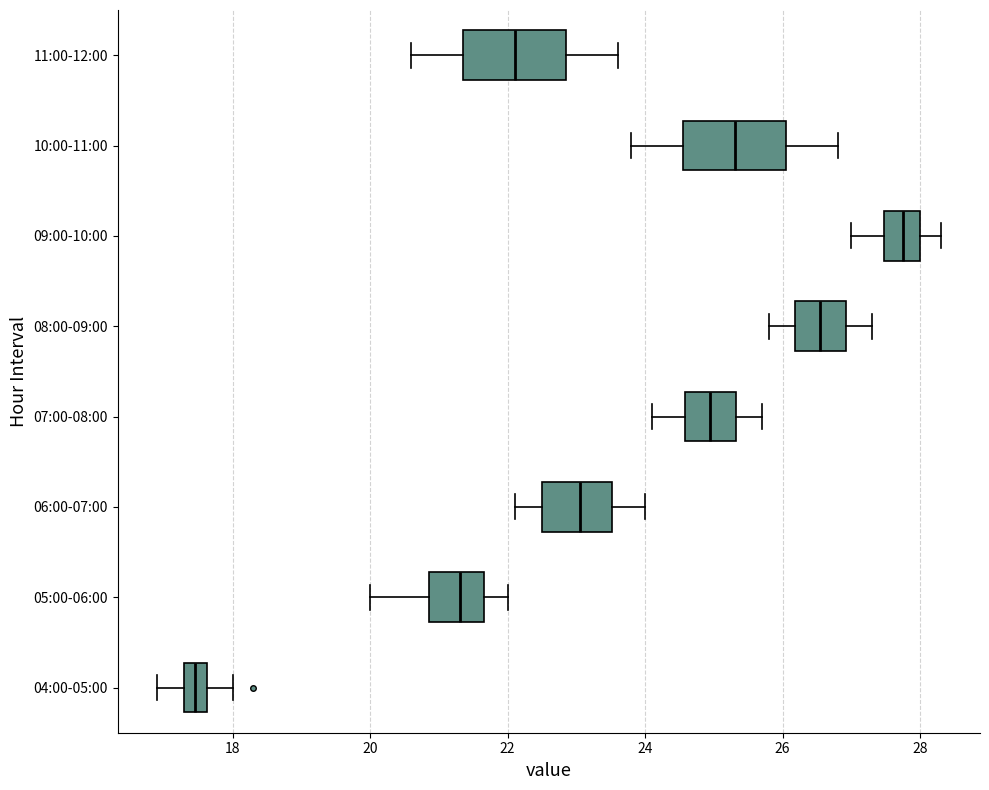

Which box's median line is the furthest to the left?

04:00-05:00